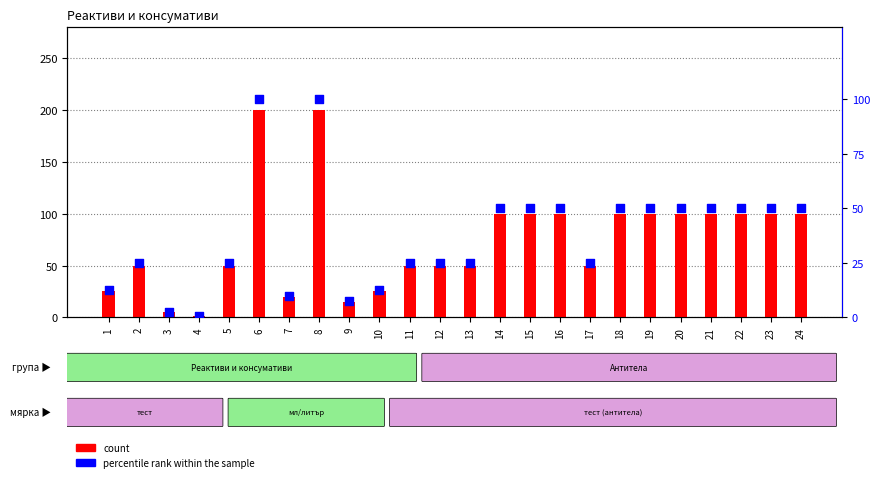

Which series has the largest Y range (max minus min)?

count